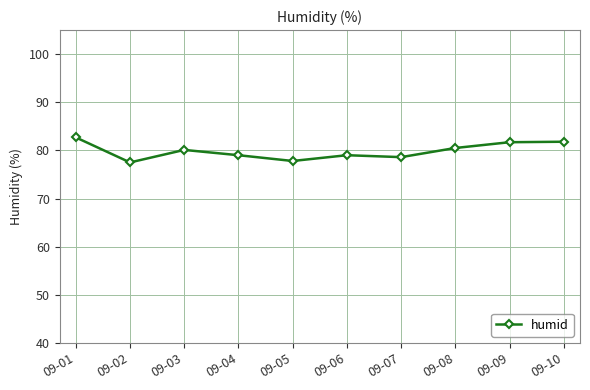

What is the difference between the maximum and second lowest values?

4.9